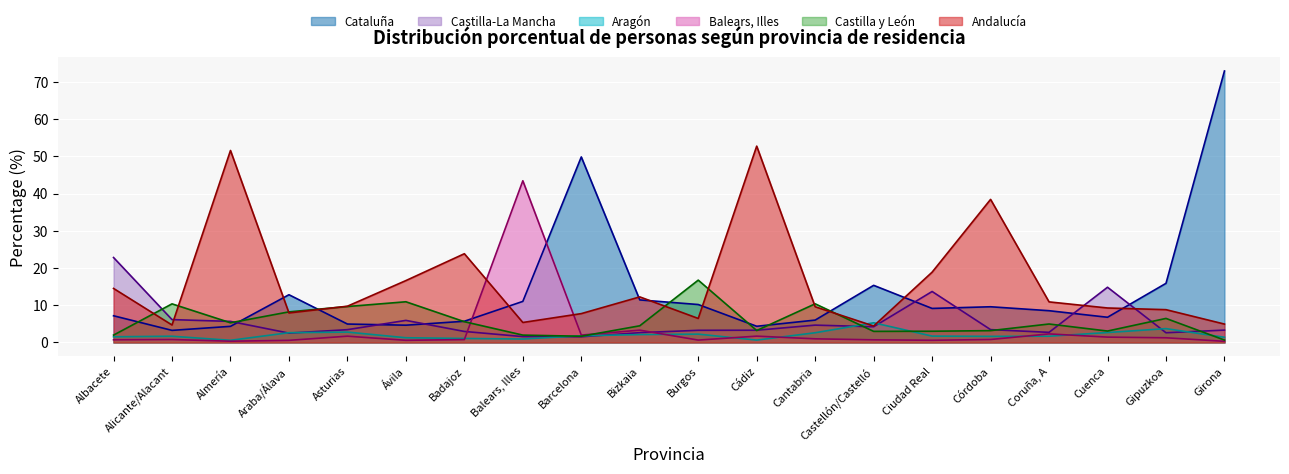

At which category is the sum across all series the highest?

Girona